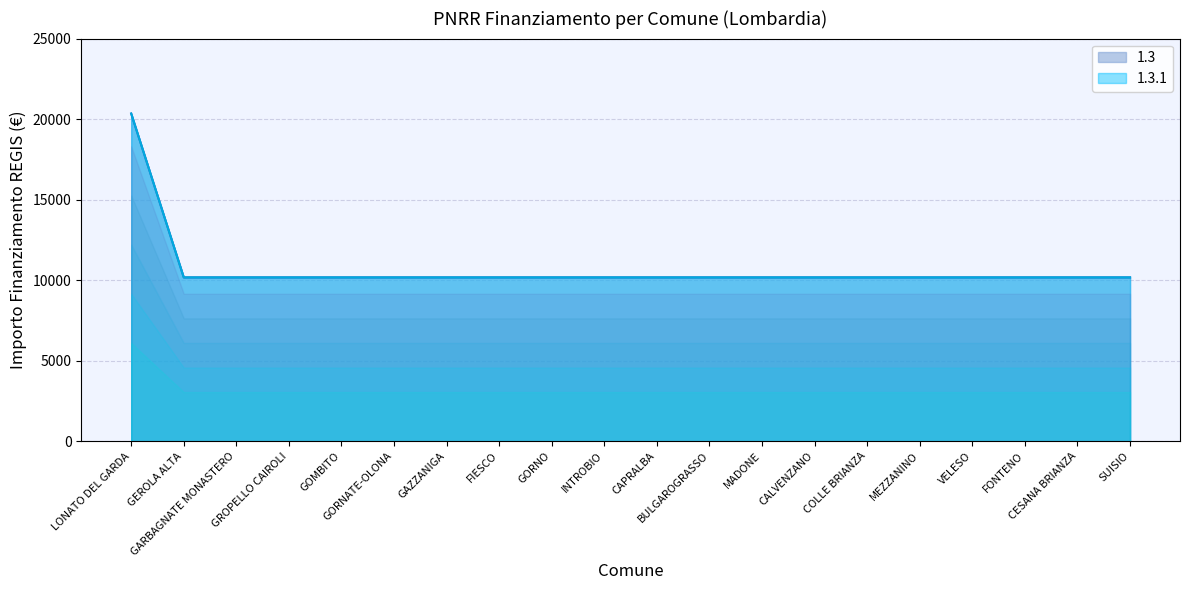

Which has a higher value, GAZZANIGA or GROPELLO CAIROLI?

GAZZANIGA